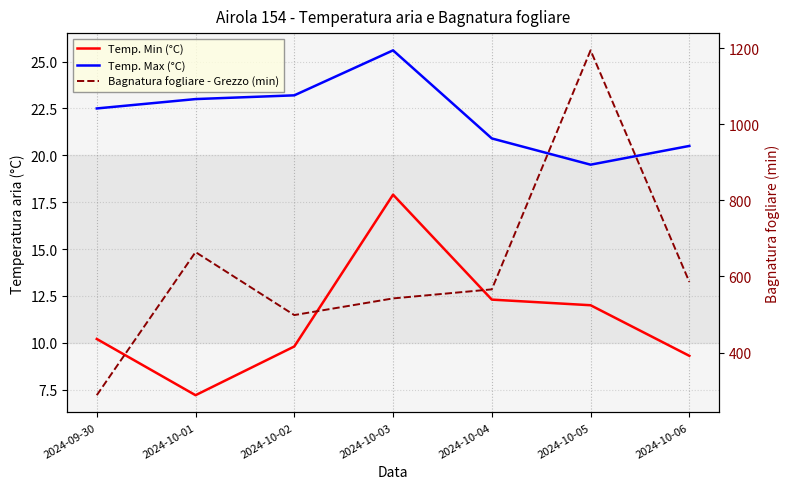

What is the sum of the Bagnatura fogliare - Grezzo (min) values at 2024-10-04 and 2024-10-05?

1760.7